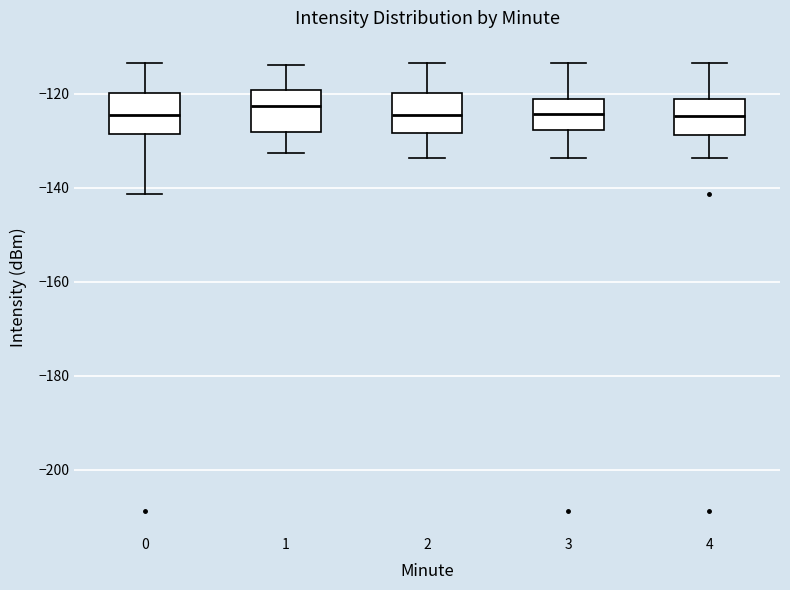

Reading left to right, transcribe this box plot: for each box, give where its median line is, the range the box spans, and where its two whiskers end, as read against the y-axis. The values are not printed on the chart, so give them approximately, as read against the axis.

0: median -124, box -128 to -120, whiskers -142 to -114
1: median -122, box -128 to -120, whiskers -132 to -114
2: median -124, box -128 to -120, whiskers -134 to -114
3: median -124, box -128 to -122, whiskers -134 to -114
4: median -124, box -128 to -122, whiskers -134 to -114